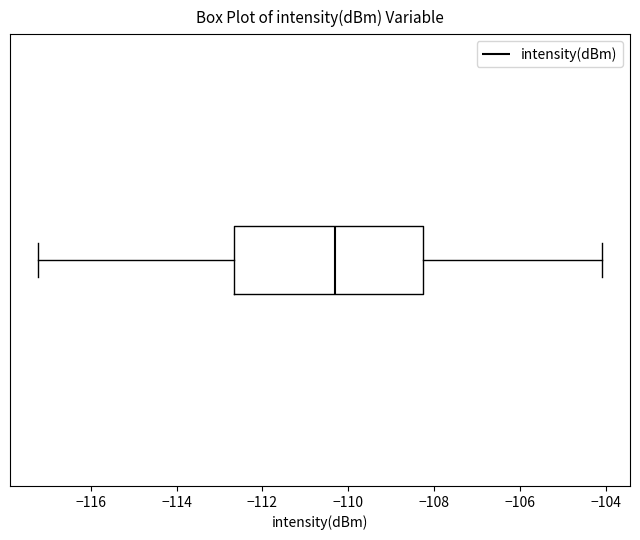

Read this box plot against the x-axis: the position of the median line, the range covered by the box, and the ends of both whiskers. The values are not printed on the chart, so give them approximately, as read against the axis.

median -110.4, box -112.6 to -108.2, whiskers -117.2 to -104.0